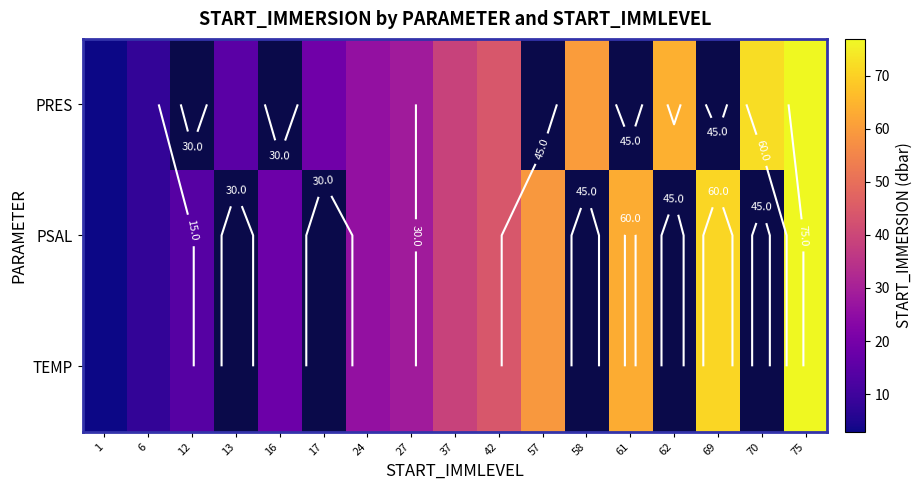

What is the greatest value displayed?

76.9